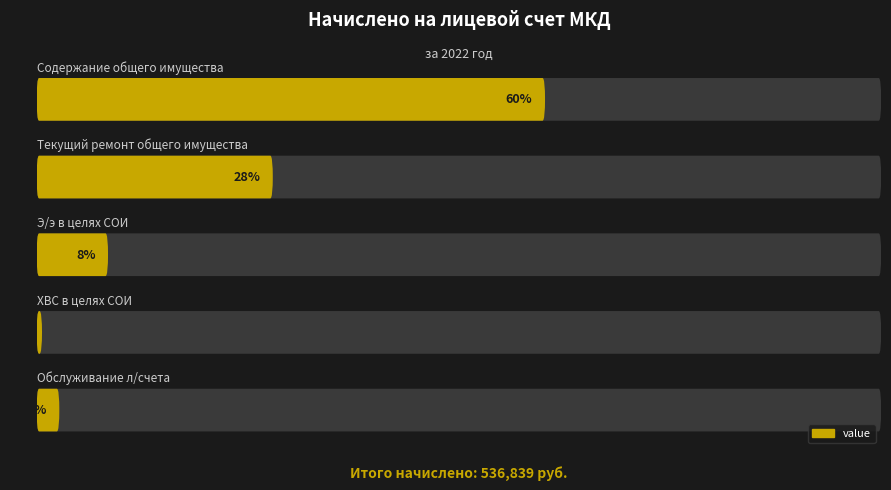

At which category does the chart reach its peak across all series?

Содержание общего имущества